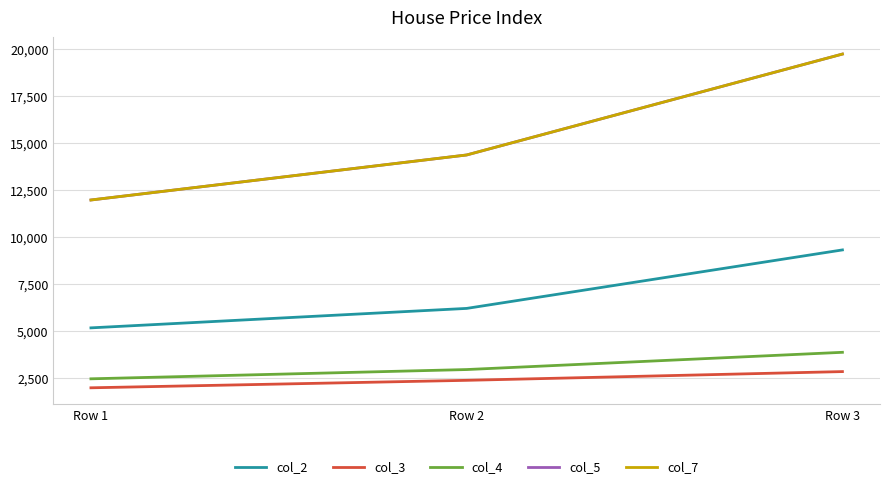

Does the chart display data point markers on the line(s)?

No